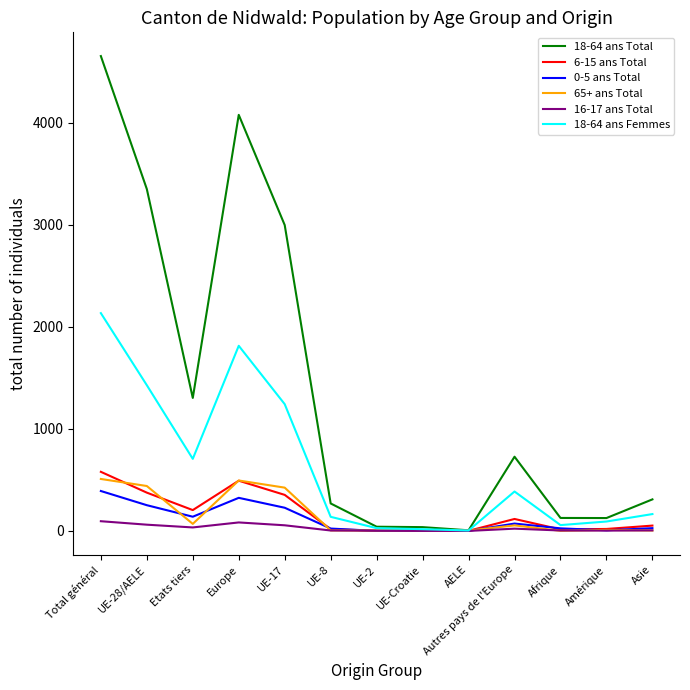

Which series has the largest range (max minus min)?

18-64 ans Total